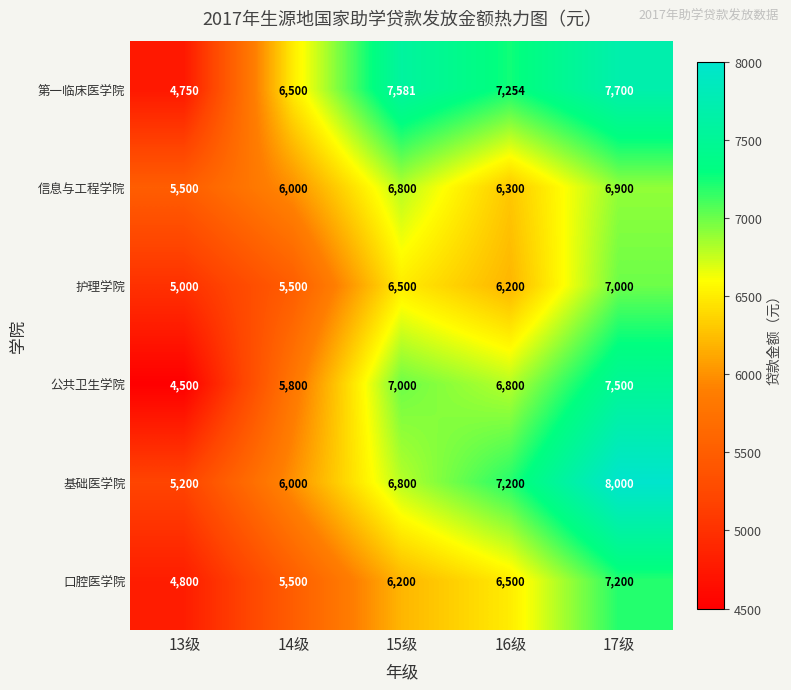

Is it true that 基础医学院 equals 6000 at 14级?

True